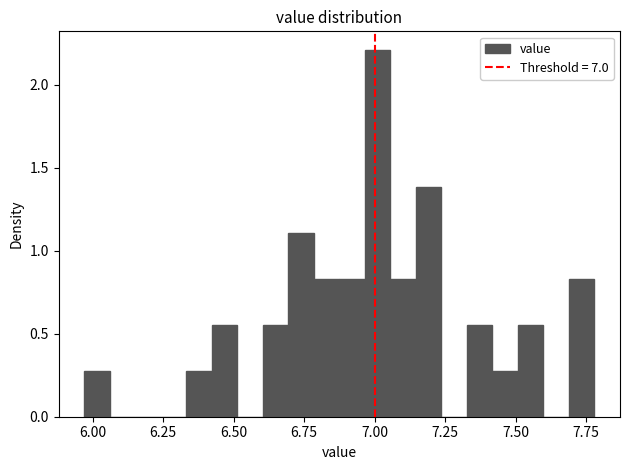

Around what value on the x-axis is the tallest bar? Give the approximate position of its centre, as read against the axis.

7.00